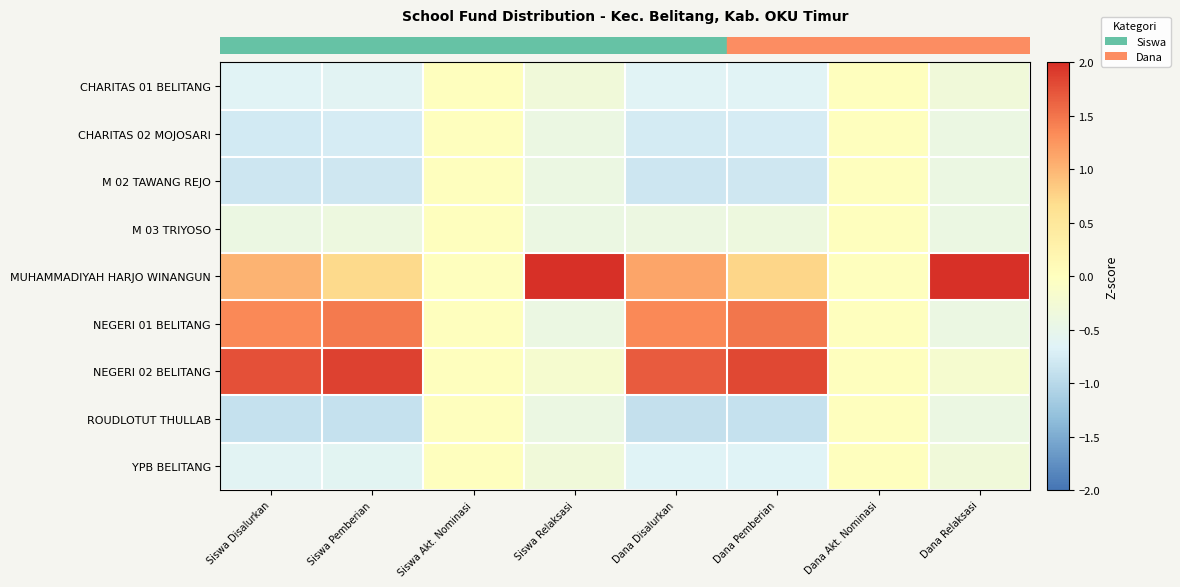

Between Dana Akt. Nominasi and Siswa Disalurkan, which is larger?

Dana Akt. Nominasi